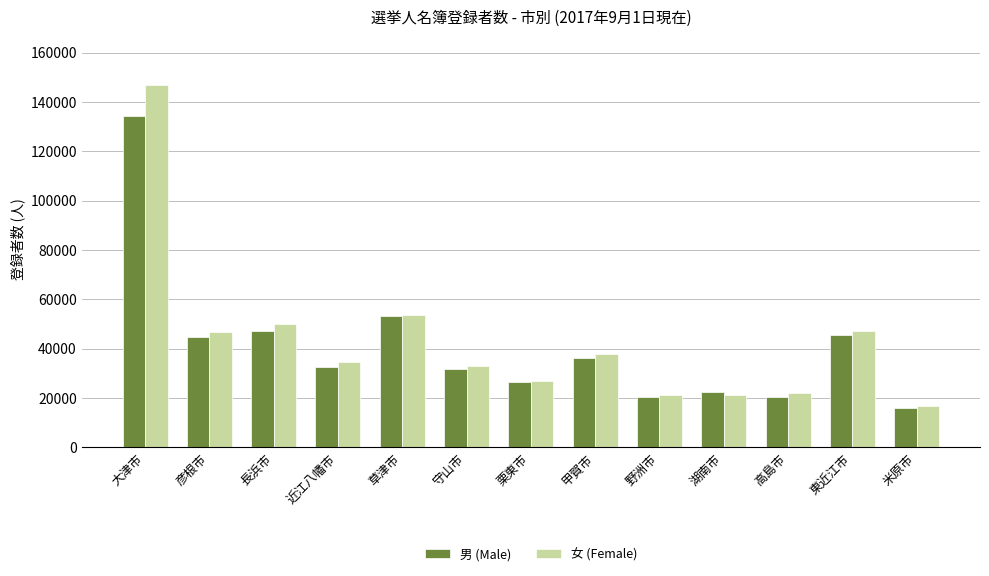

Between 長浜市 and 湖南市, which series saw the biggest shift?

女 (Female)